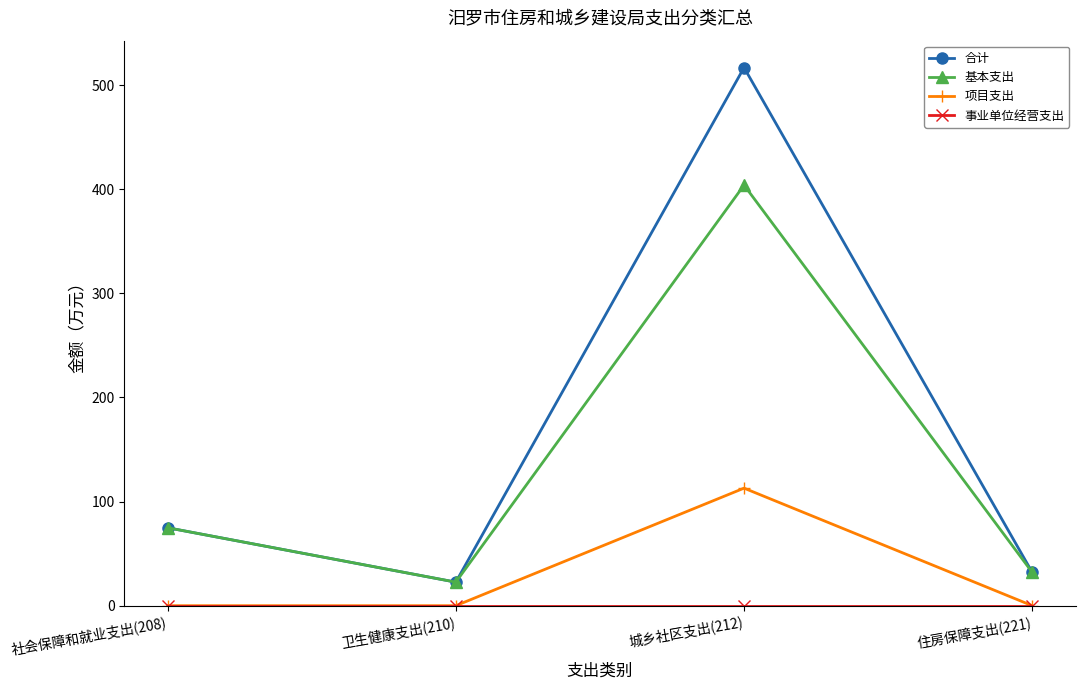

What is the lowest value of the 基本支出 series?

22.6